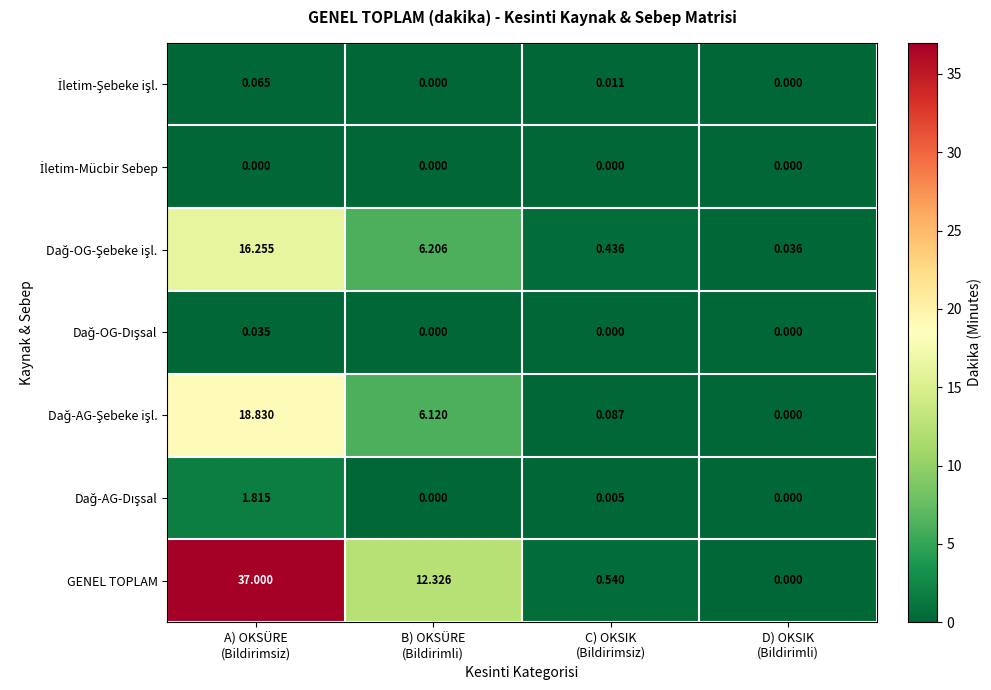

Which series has the largest total across all categories?

GENEL TOPLAM